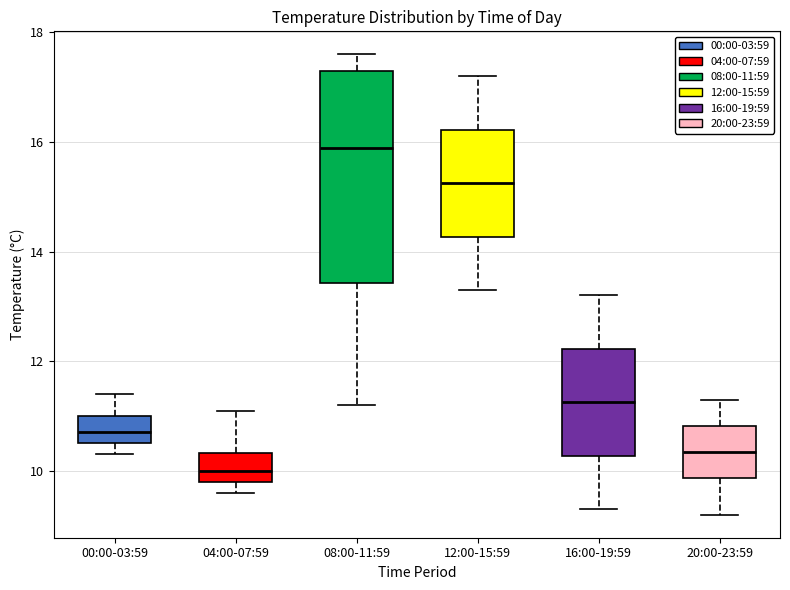

Reading left to right, transcribe this box plot: for each box, give where its median line is, the range the box spans, and where its two whiskers end, as read against the y-axis. The values are not printed on the chart, so give them approximately, as read against the axis.

00:00-03:59: median 10.8, box 10.6 to 11.0, whiskers 10.4 to 11.4
04:00-07:59: median 10.0, box 9.8 to 10.4, whiskers 9.6 to 11.2
08:00-11:59: median 16.0, box 13.4 to 17.4, whiskers 11.2 to 17.6
12:00-15:59: median 15.2, box 14.2 to 16.2, whiskers 13.4 to 17.2
16:00-19:59: median 11.2, box 10.2 to 12.2, whiskers 9.4 to 13.2
20:00-23:59: median 10.4, box 9.8 to 10.8, whiskers 9.2 to 11.4